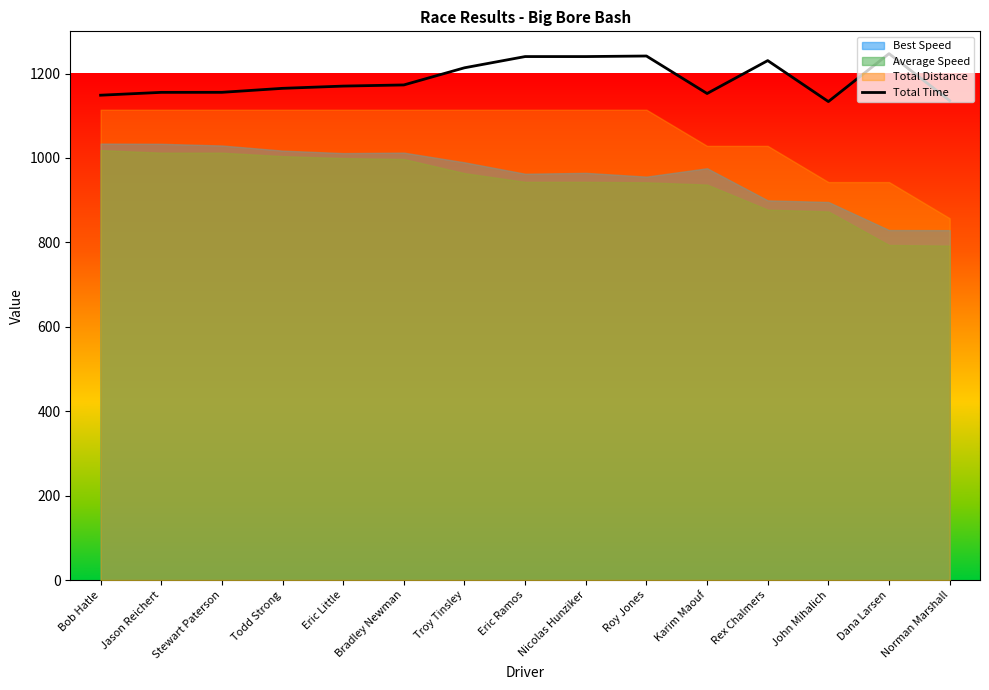

At which category does the chart reach its minimum across all series?

John Mihalich